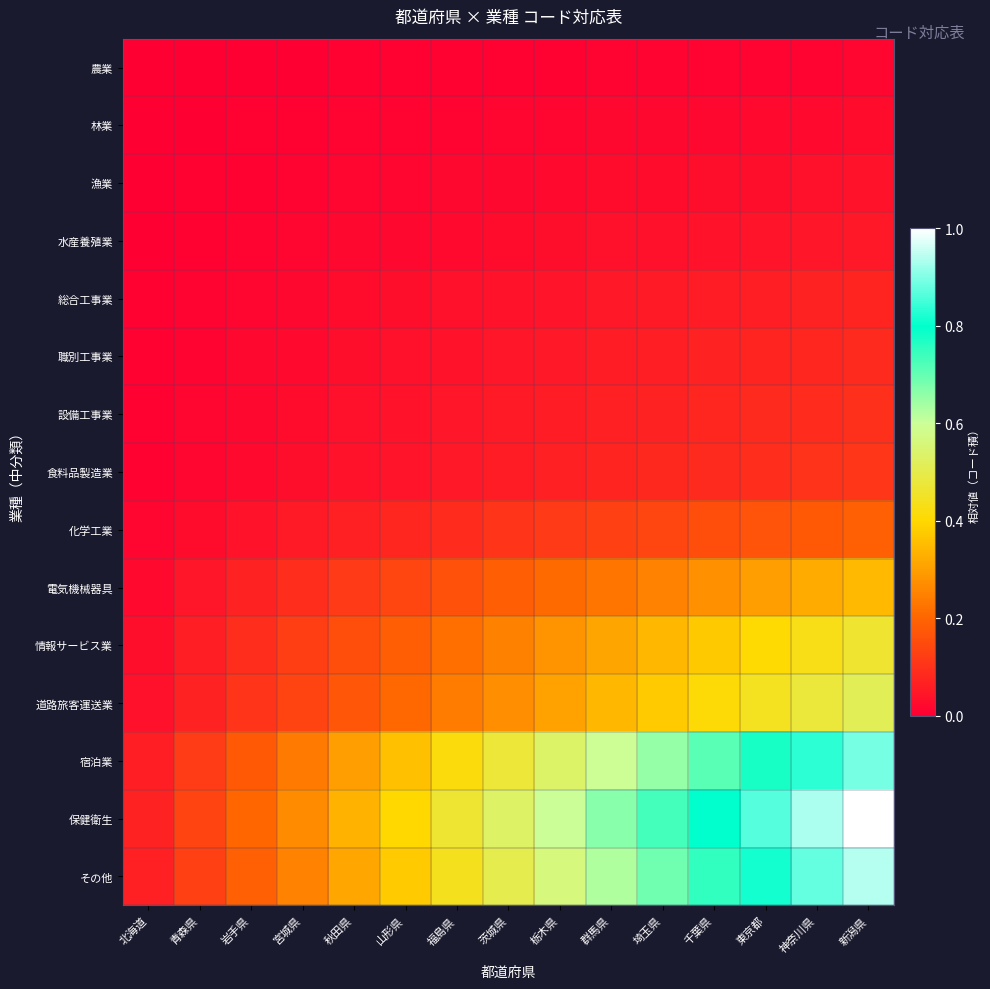

At how many categories does at least one series exceed 0?

15